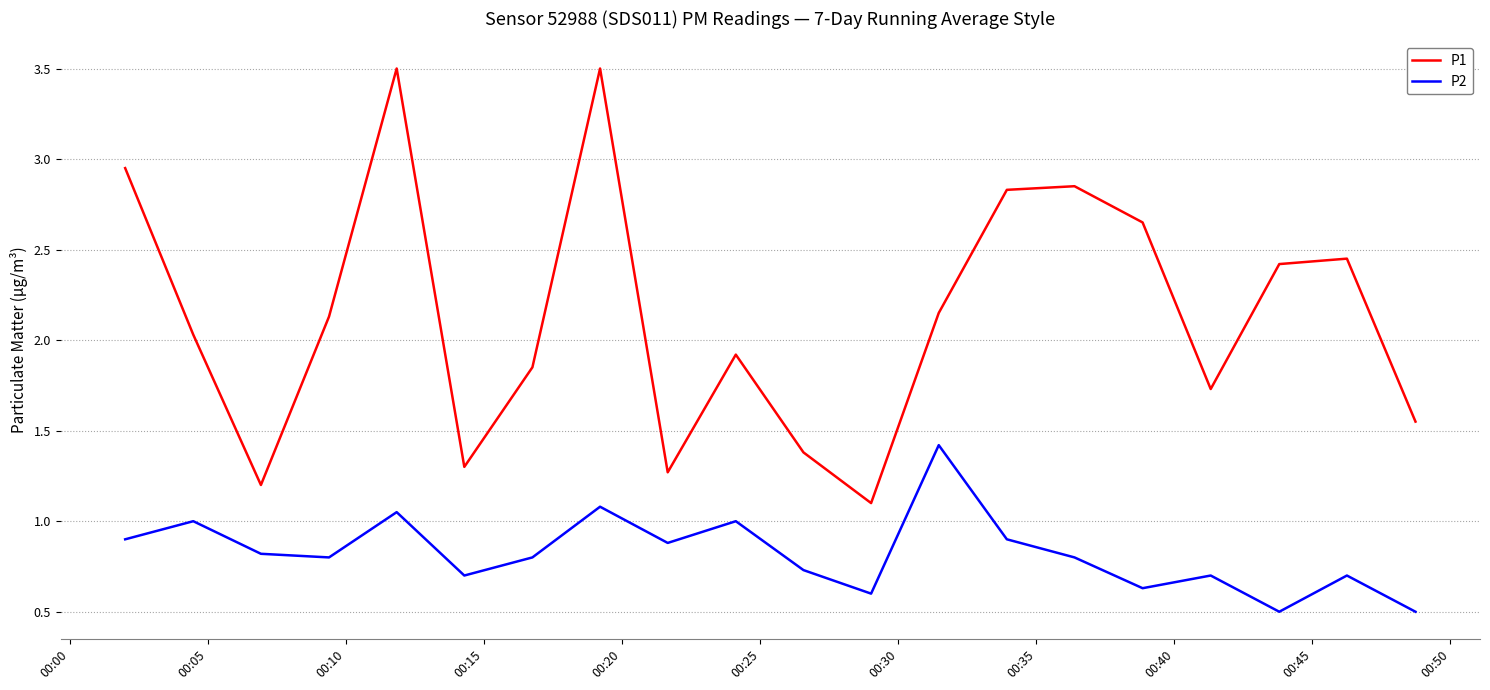

At how many categories does at least one series exceed 2?

11